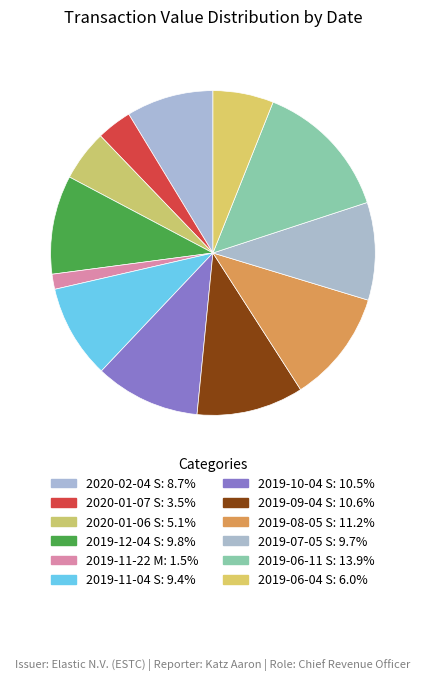

Is there any slice that represents more than half of the pie?

No